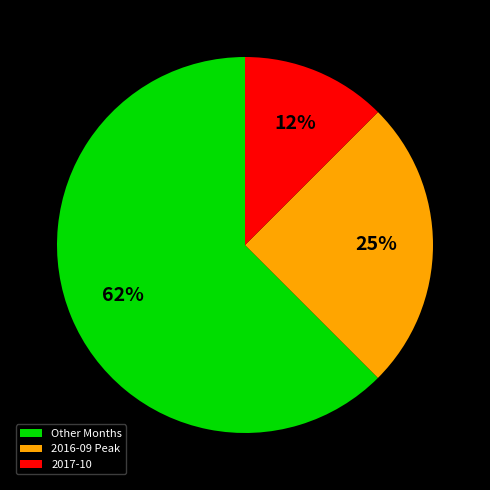

Is the sum of 2017-10 and 2016-09 Peak greater than half?

No